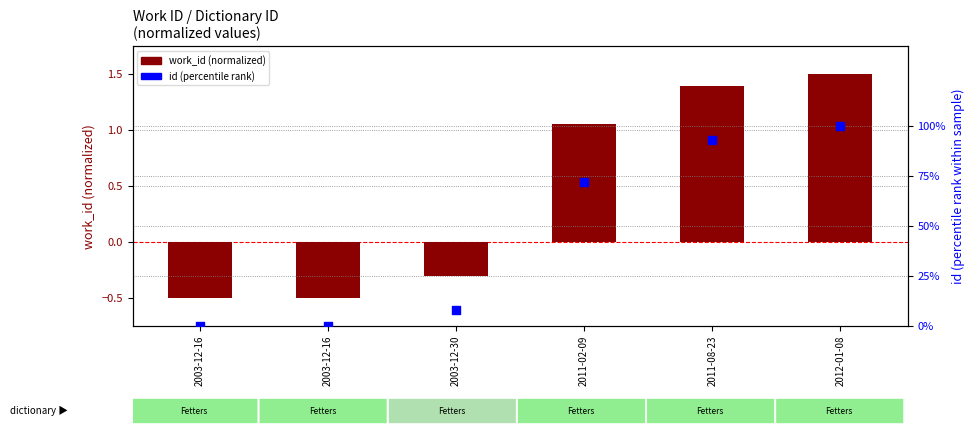

What are all the series names shown in the legend?

work_id (normalized), id (percentile rank)